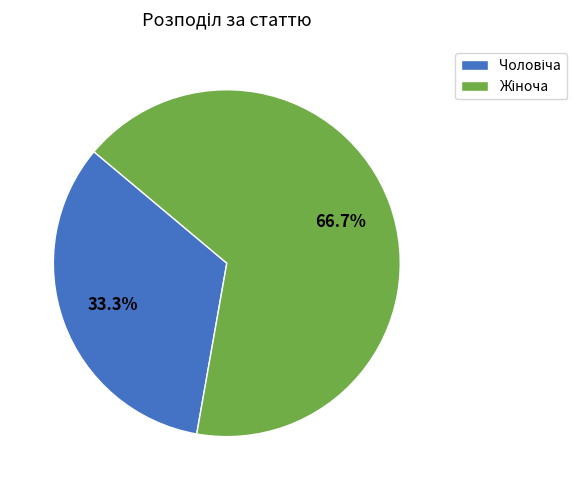

Count the number of slices in the pie.

2